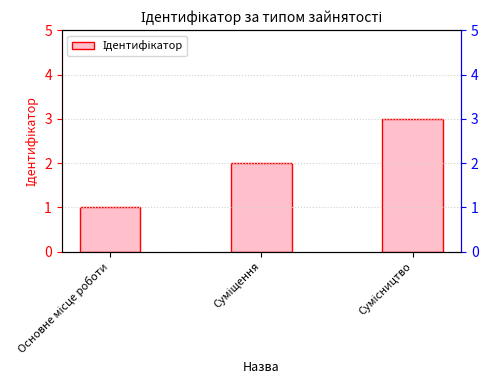

Rank the categories by value from highest to lowest.

Сумісництво, Суміщення, Основне місце роботи